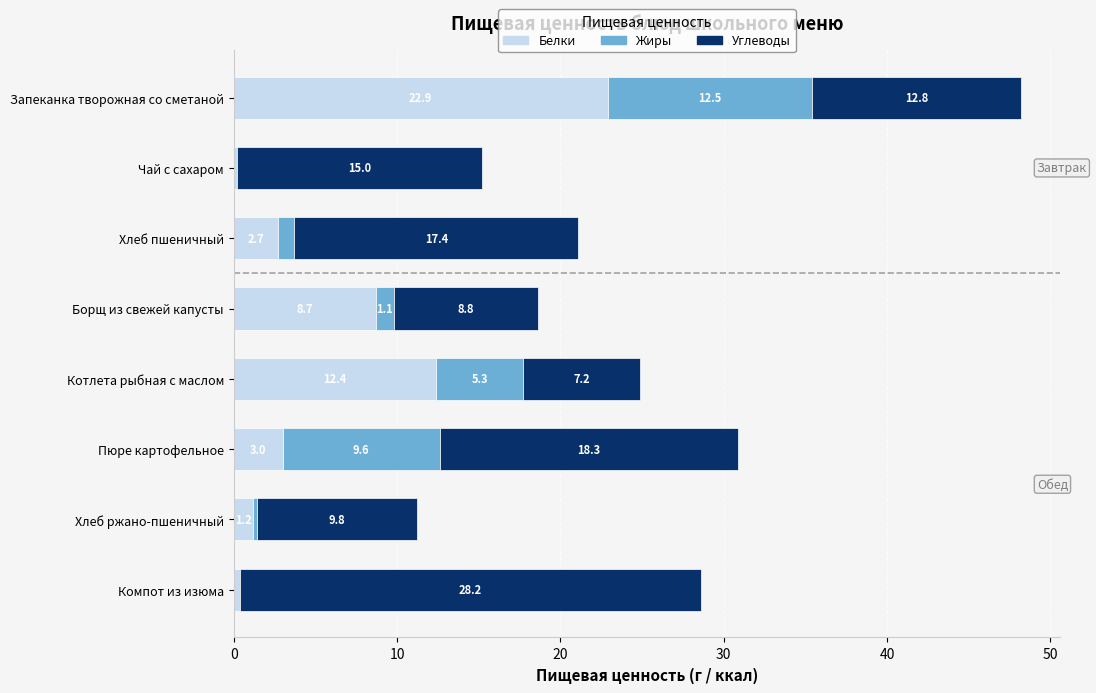

What is the total value across all series at Борщ из свежей капусты?

18.6